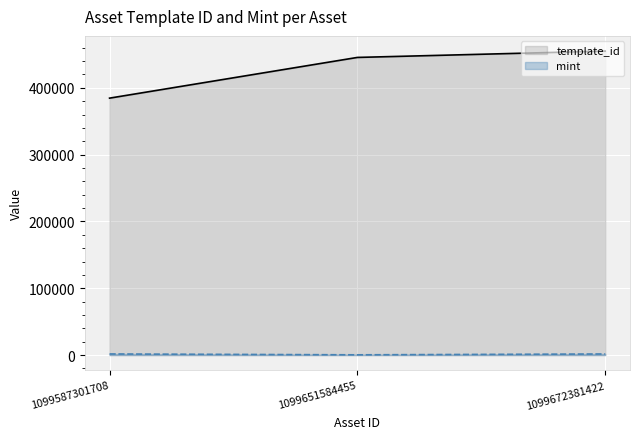

List the series in order of their peak value, highest first.

template_id, mint